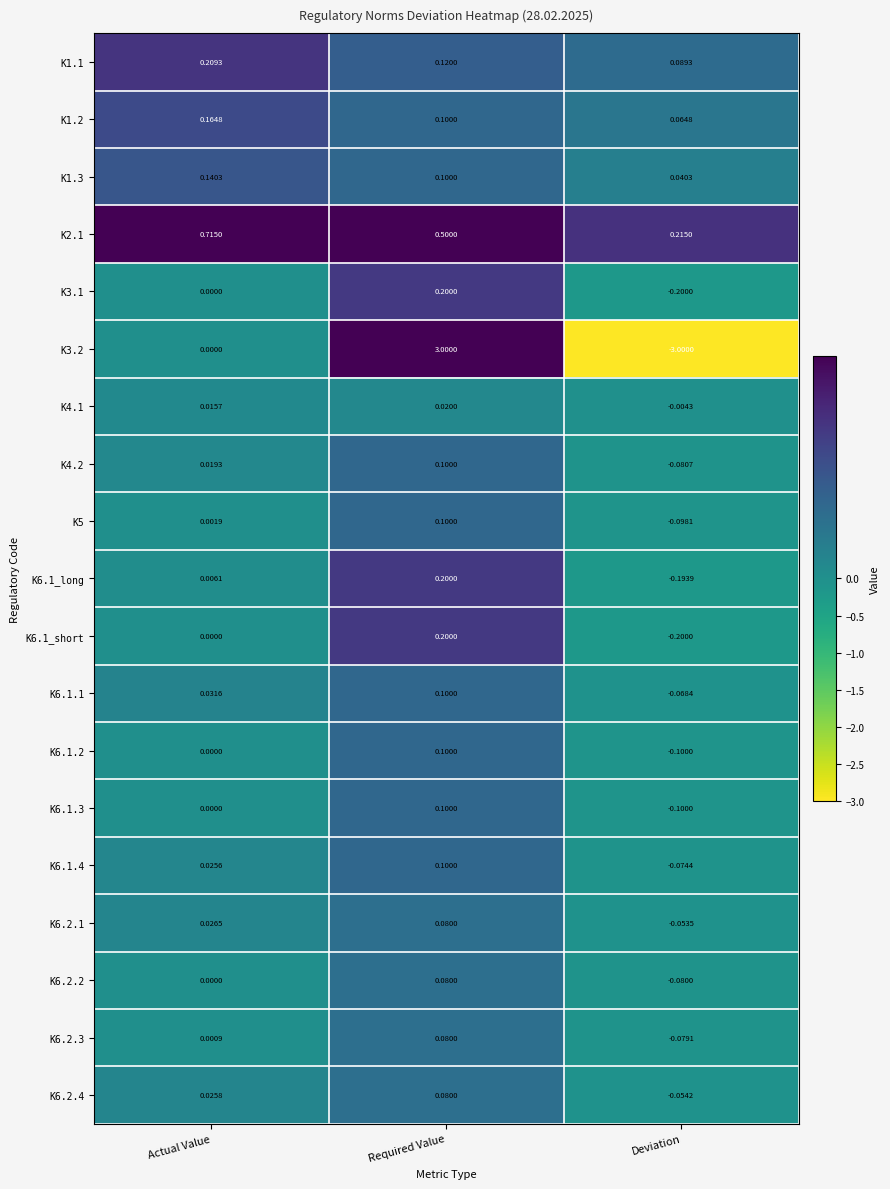

At which label is K6.2.1 closest to 0?

Actual Value